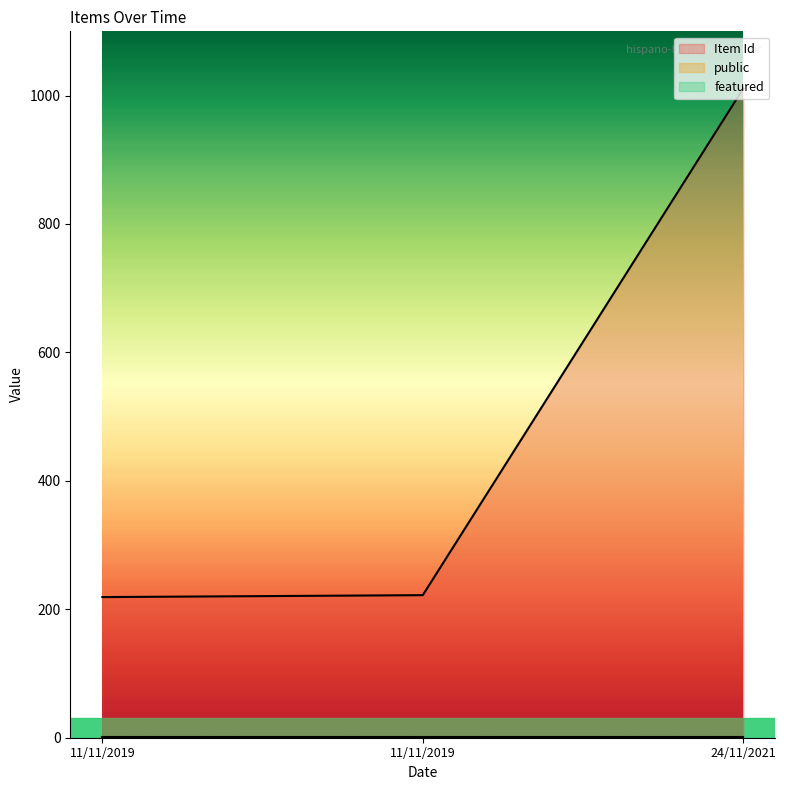

Between 11/11/2019 and 11/11/2019, which series saw the biggest shift?

Item Id